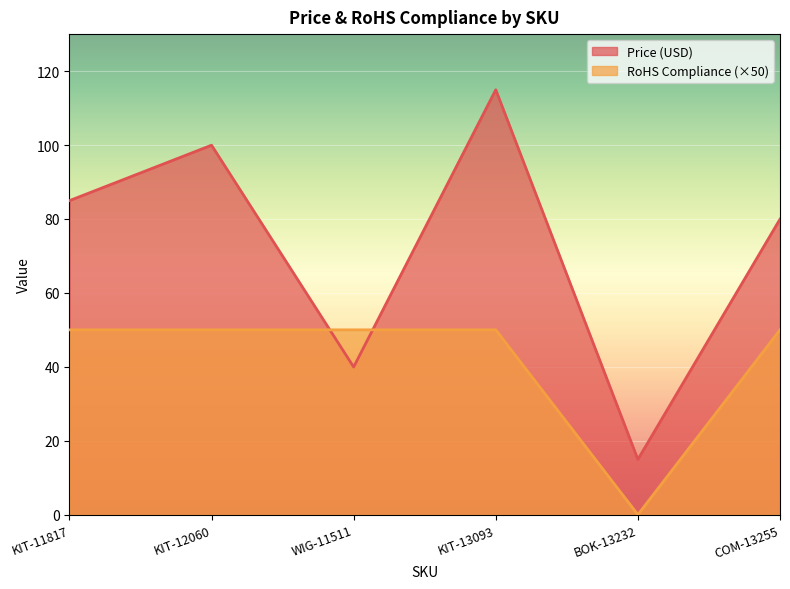

The Price (USD) series shows 24.1 at WIG-11511. True or false?

False